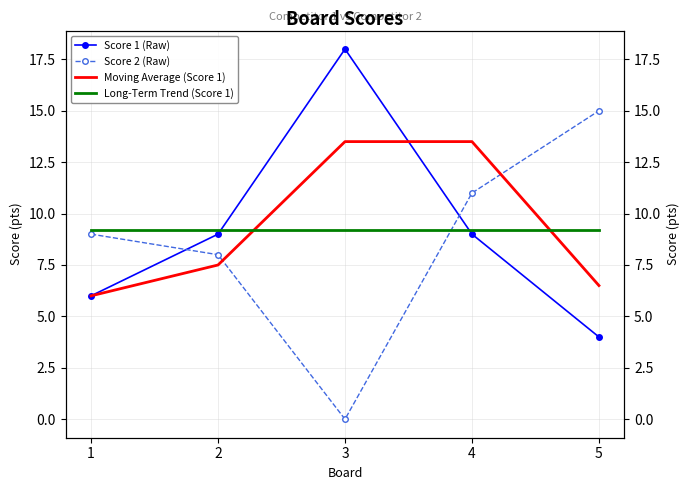

Which category has the highest value in the Score 2 (Raw) series?

5